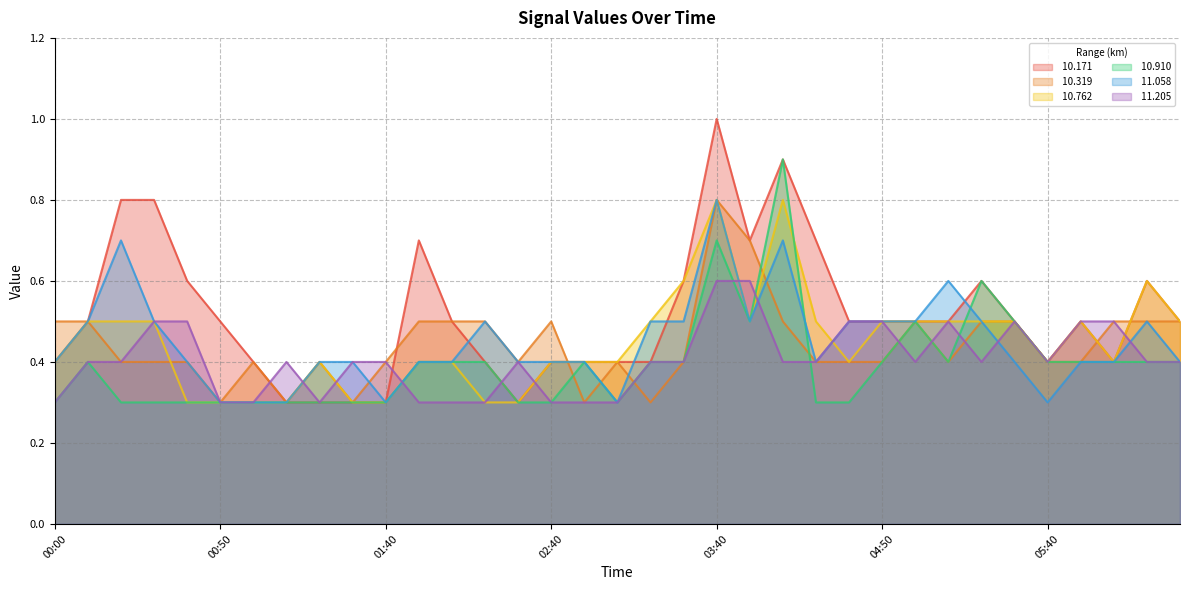

What is the greatest value displayed?

1.0